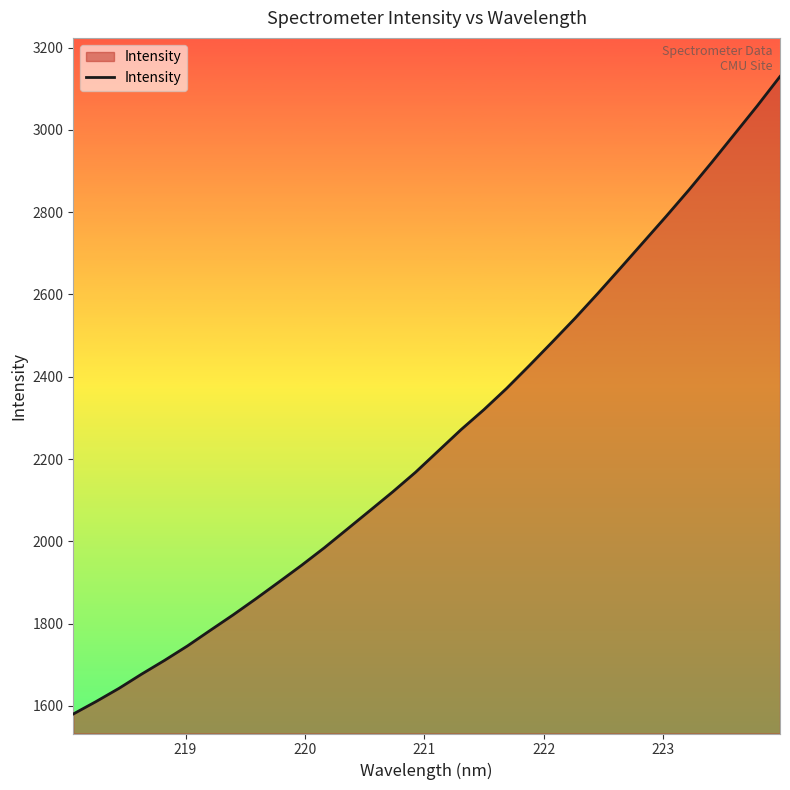

How many distinct data groups are displayed?

1